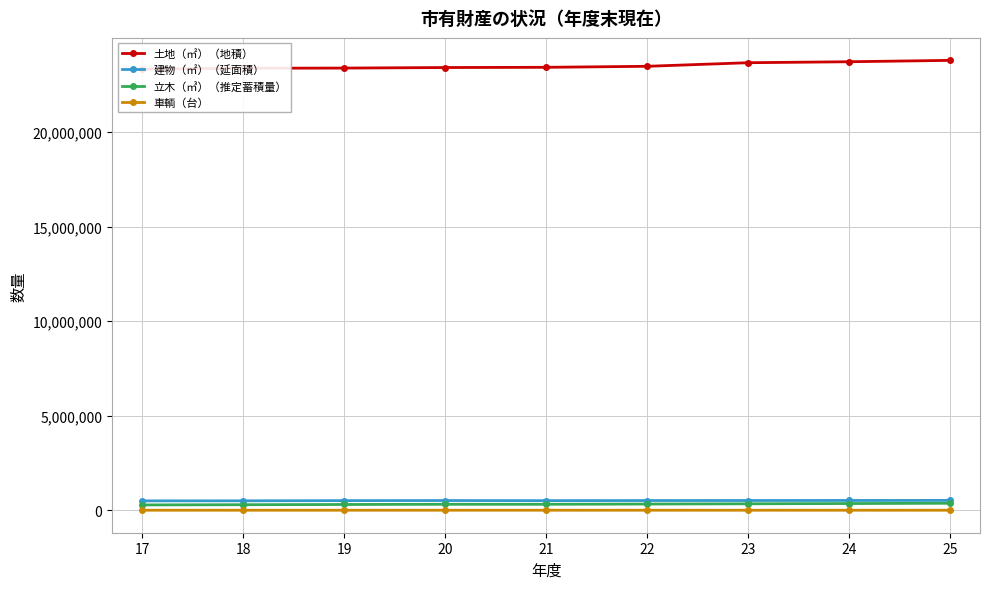

What are all the series names shown in the legend?

土地（㎡）（地積）, 建物（㎡）（延面積）, 立木（㎥）（推定蓄積量）, 車輌（台）